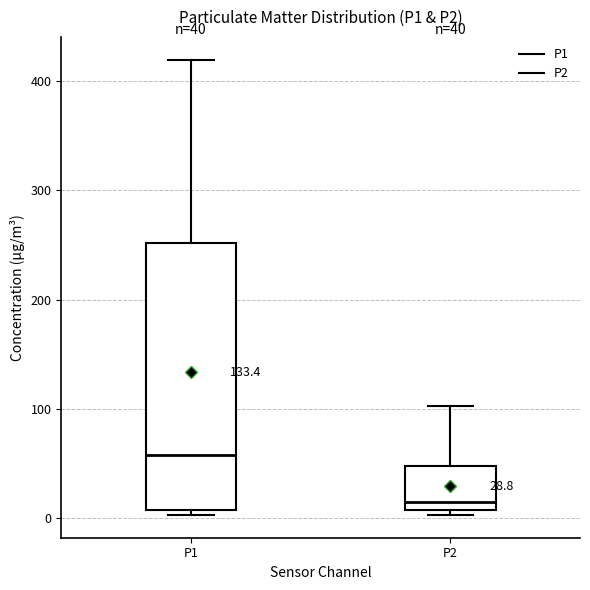

Which box has the highest median line?

P1